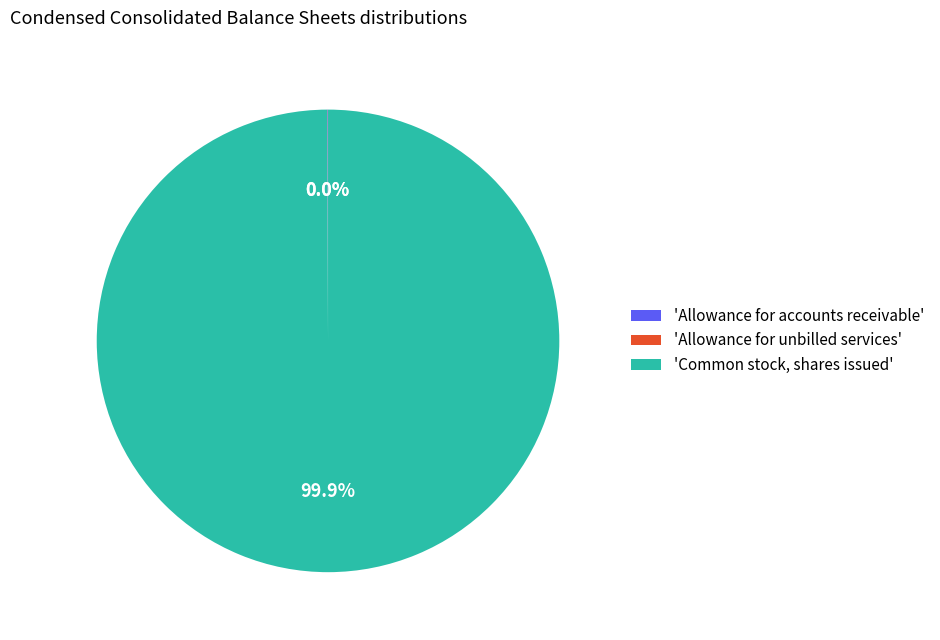

Does any single category account for the majority?

Yes